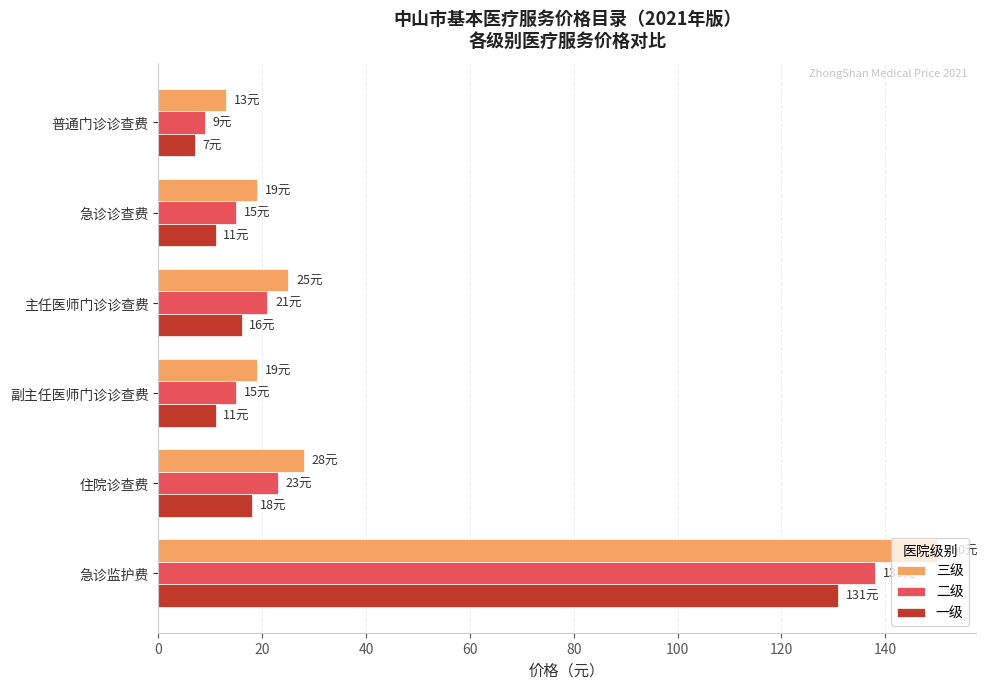

What is the average value of the 二级 series?

37